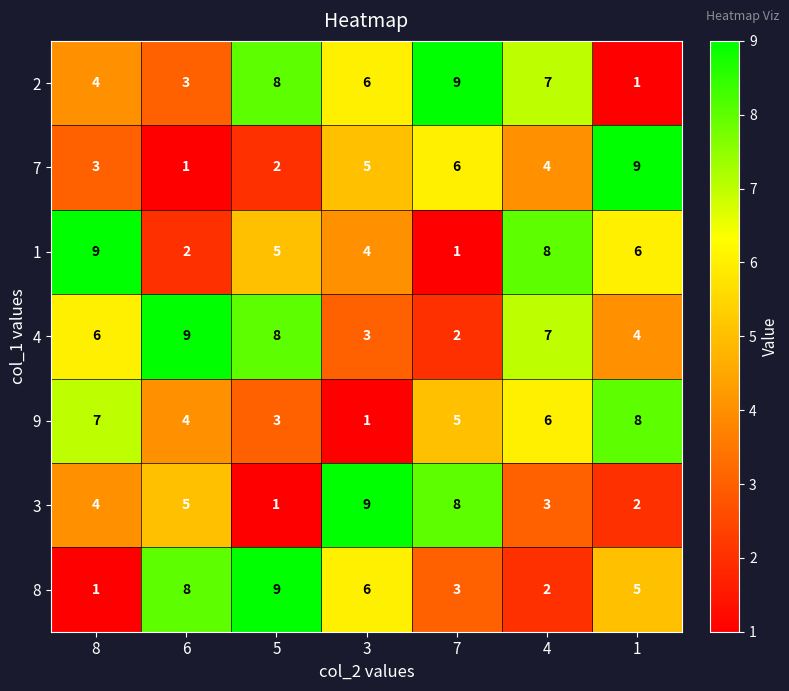

What is the maximum value shown in the chart?

9